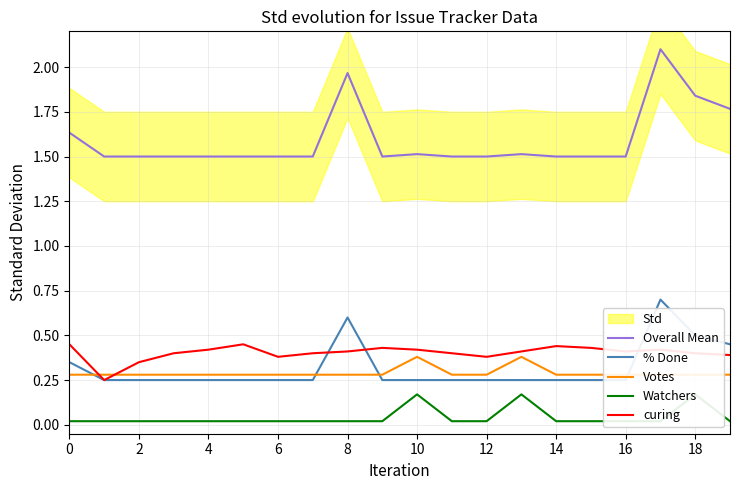

What is the difference between the second highest and minimum values in the Overall Mean series?

0.5